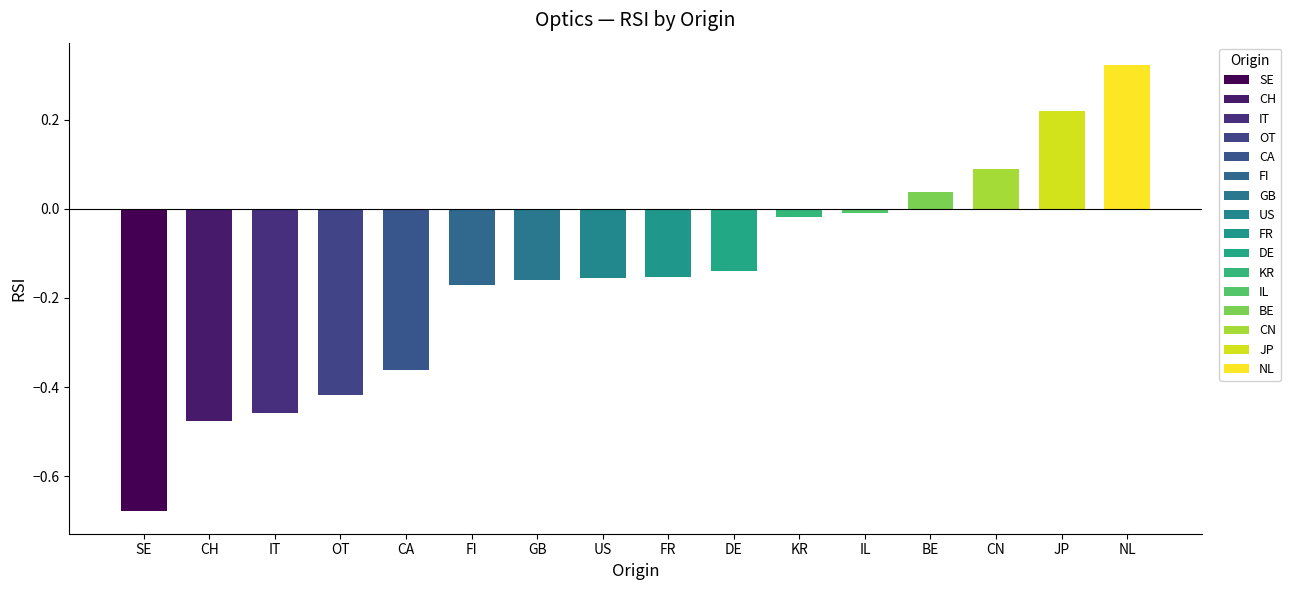

What is the label of the 12th bar from the left?

IL